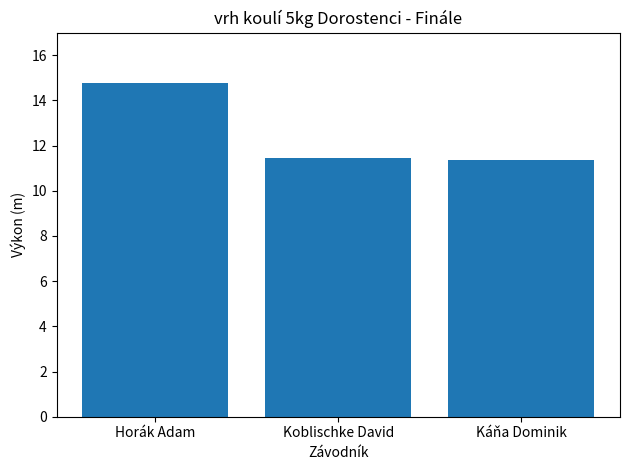

Is it true that the value at Koblischke David is 20.6?

False